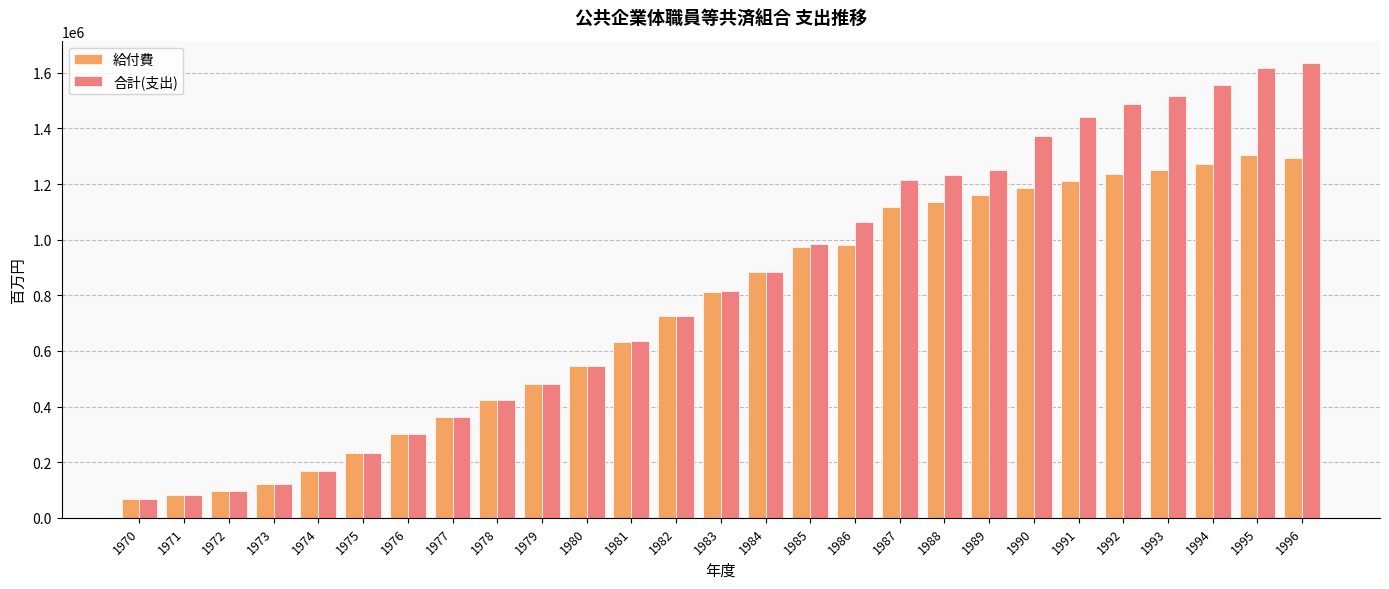

How many data points in 合計(支出) are less than 814835?

13